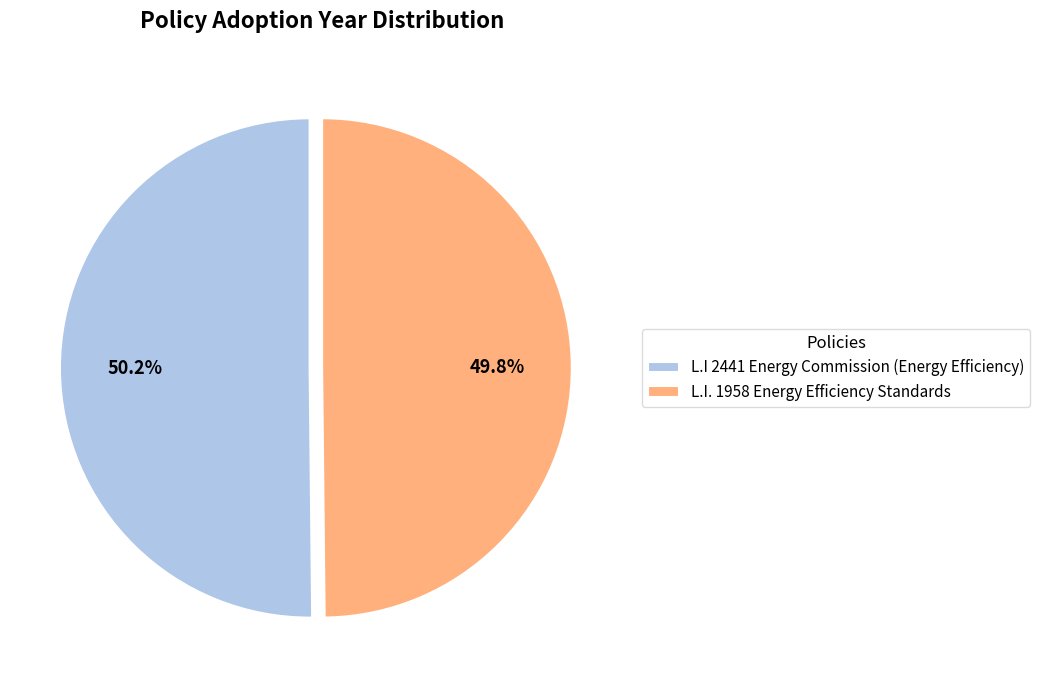

Does any single category account for the majority?

Yes